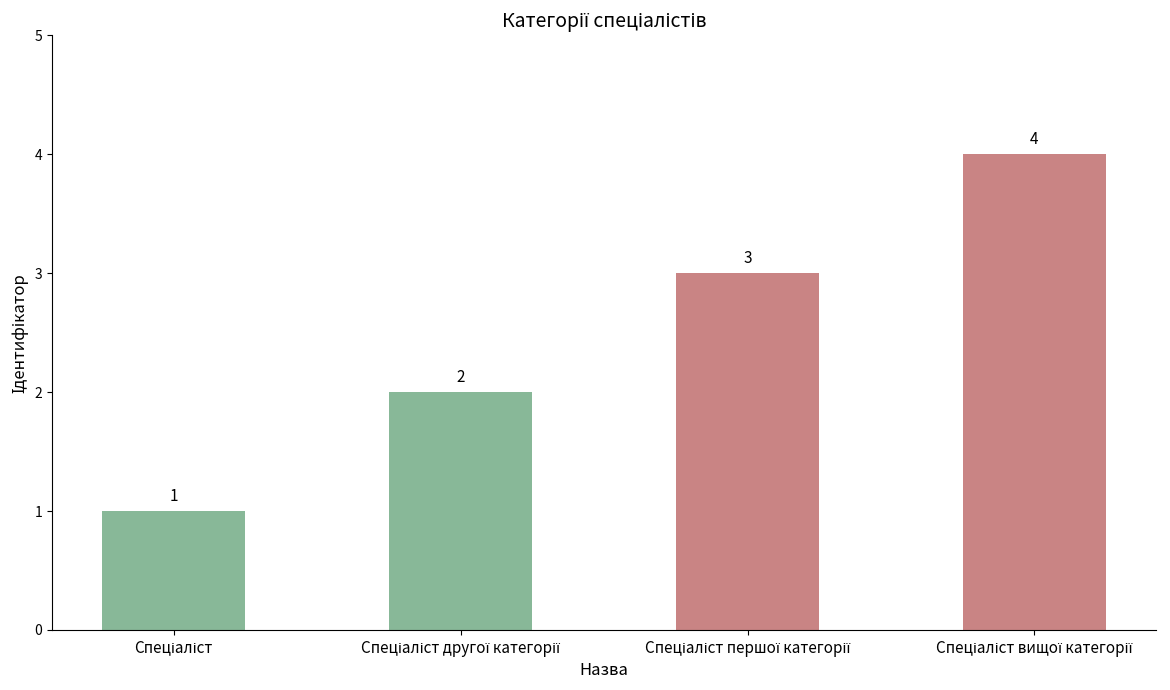

Count the values in the range 2 to 4.

3